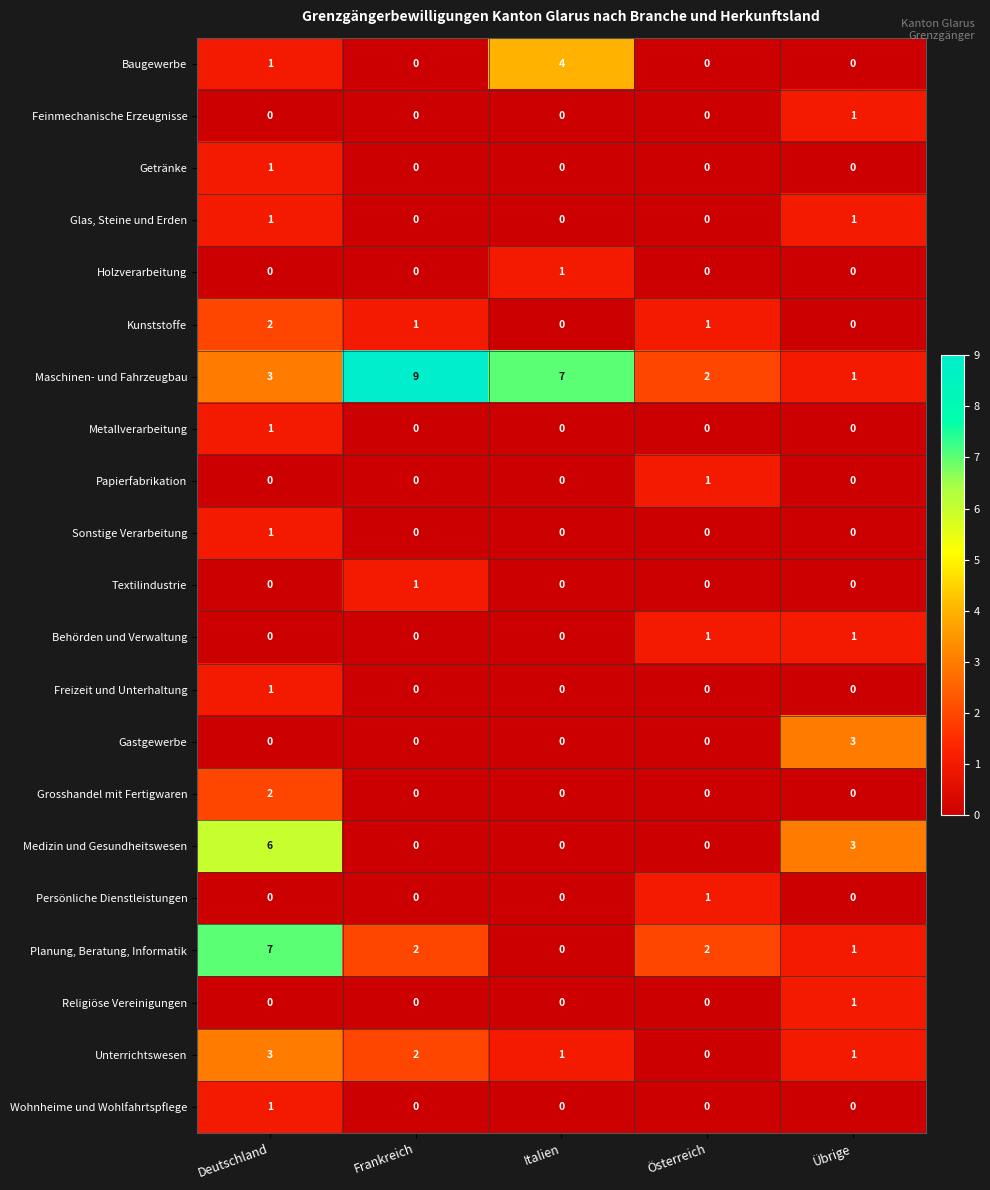

What is the spread (max minus min) of values at Deutschland?

7